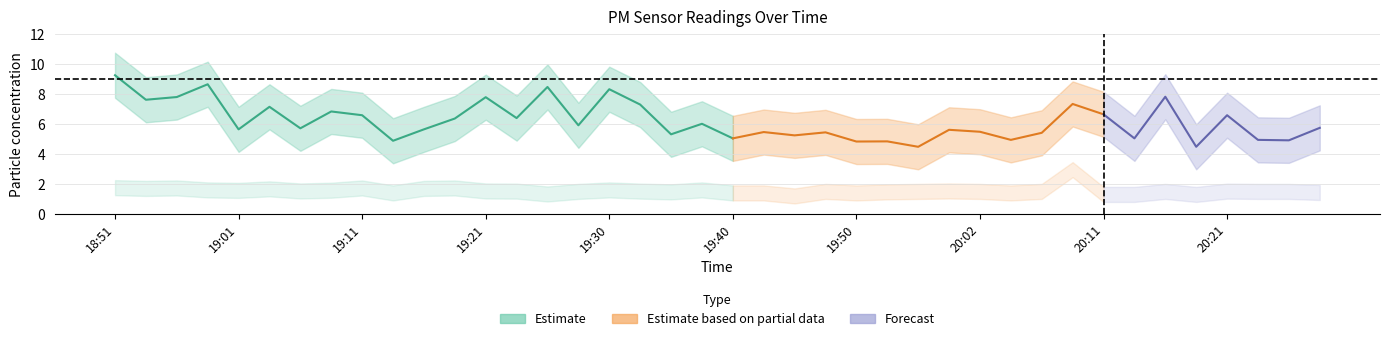

Is it true that P2 equals 3.0 at 19:04?

False